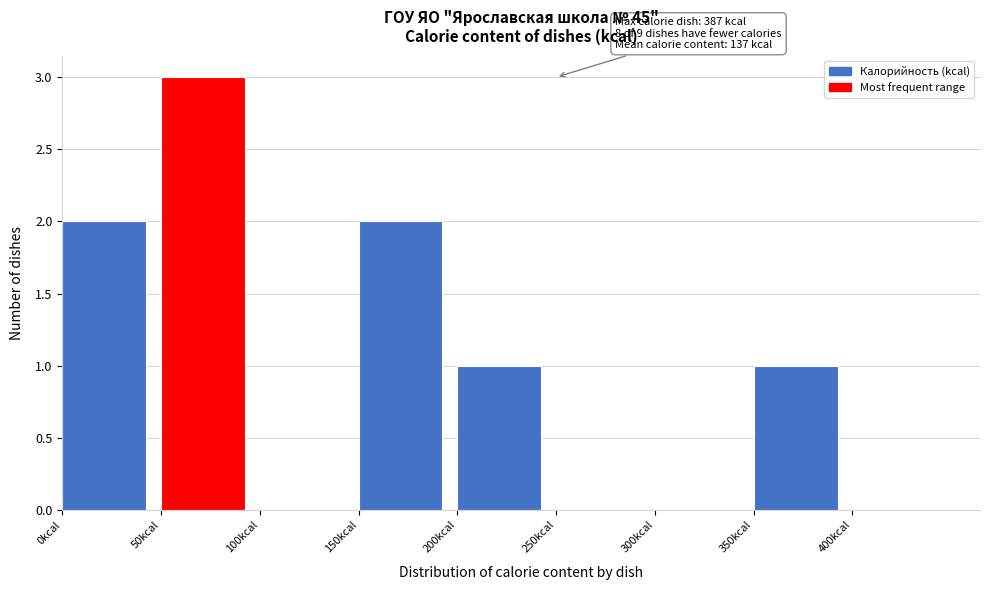

Over which range of the x-axis is the bar tallest?

50 to 100